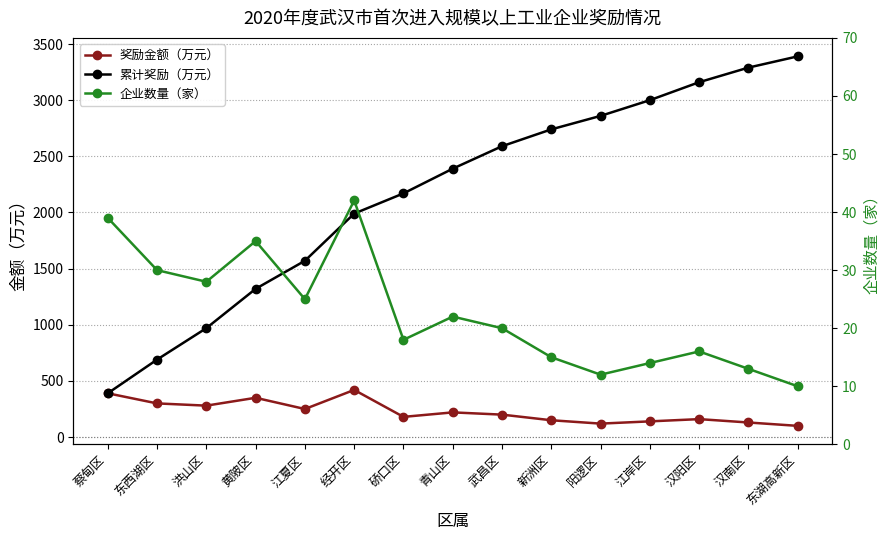

What are all the series names shown in the legend?

奖励金额（万元）, 累计奖励（万元）, 企业数量（家）